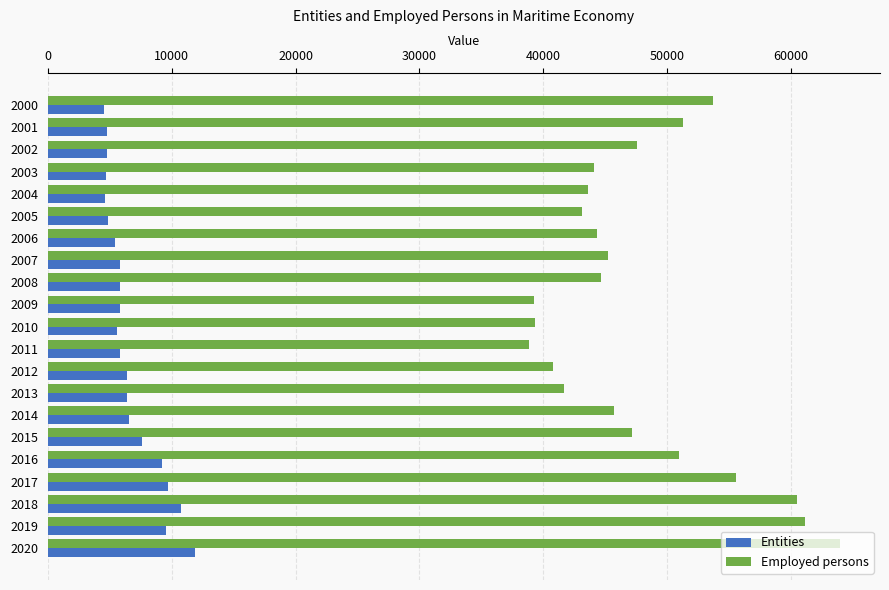

Rank the series by their maximum value, from highest to lowest.

Employed persons, Entities